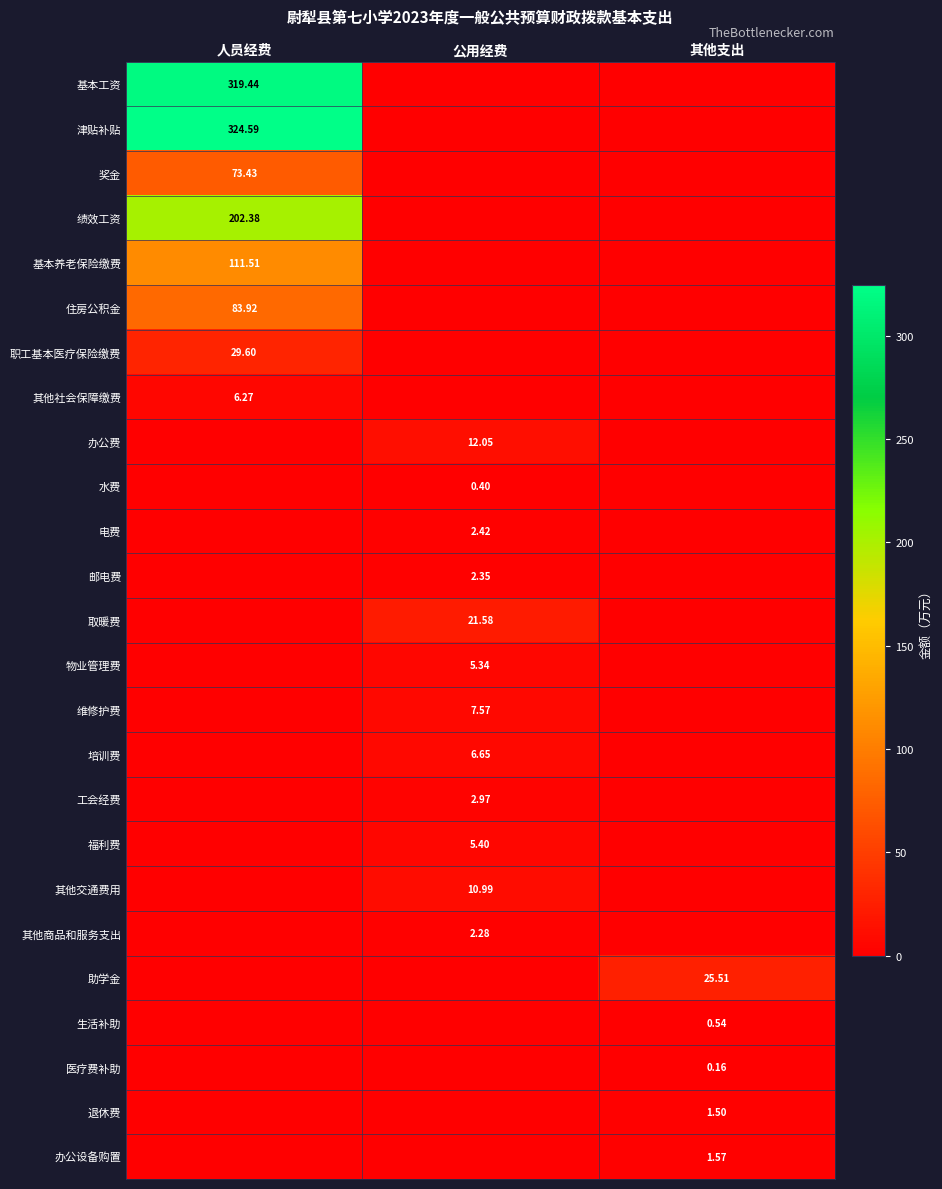

What is the difference between the maximum and minimum values in the 邮电费 series?

2.4